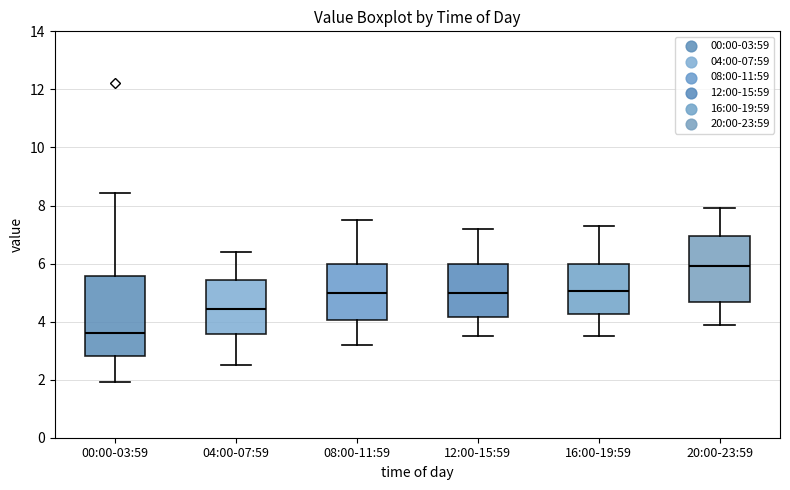

Which box has the highest median line?

20:00-23:59